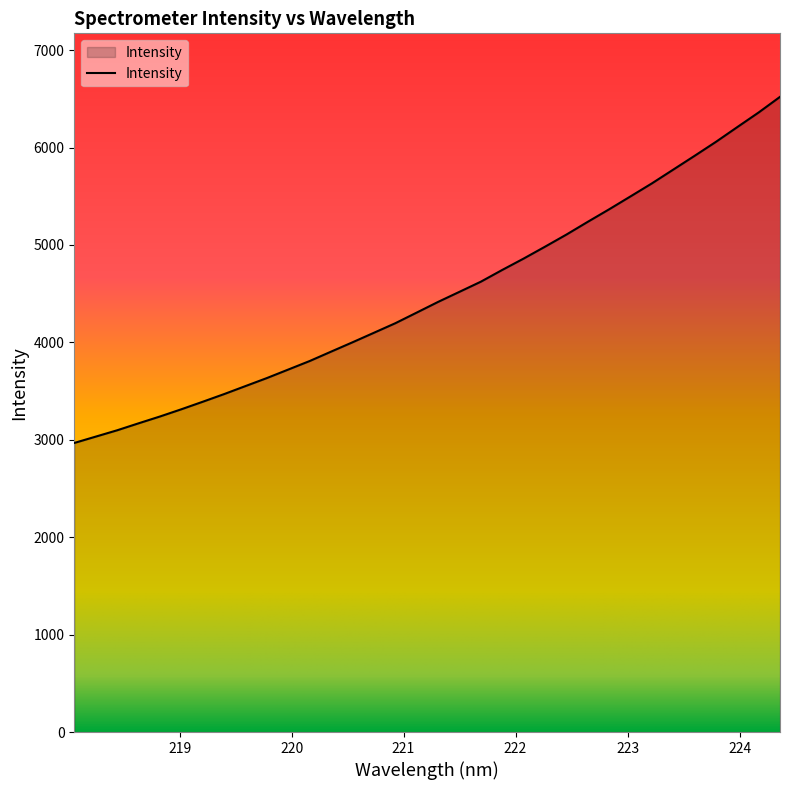

What is the difference between the maximum and minimum values?

3553.0